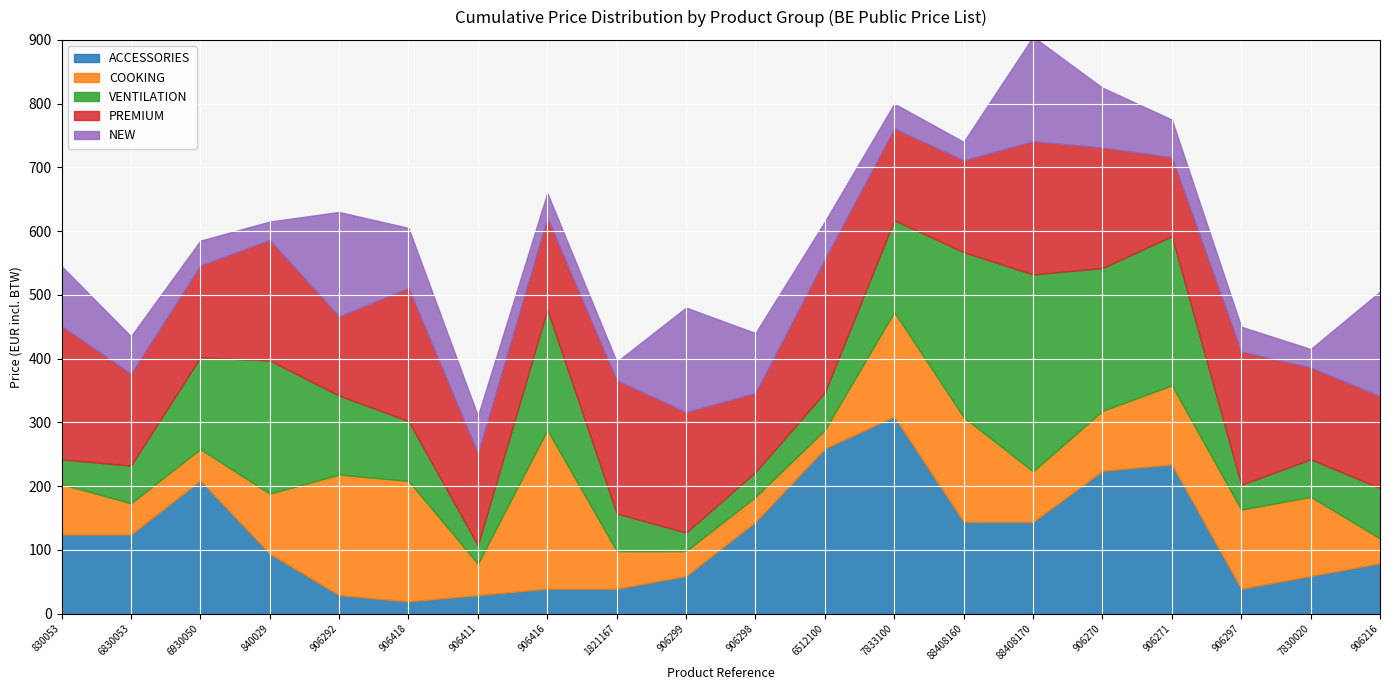

How many interior local valleys does the NEW series have?

4